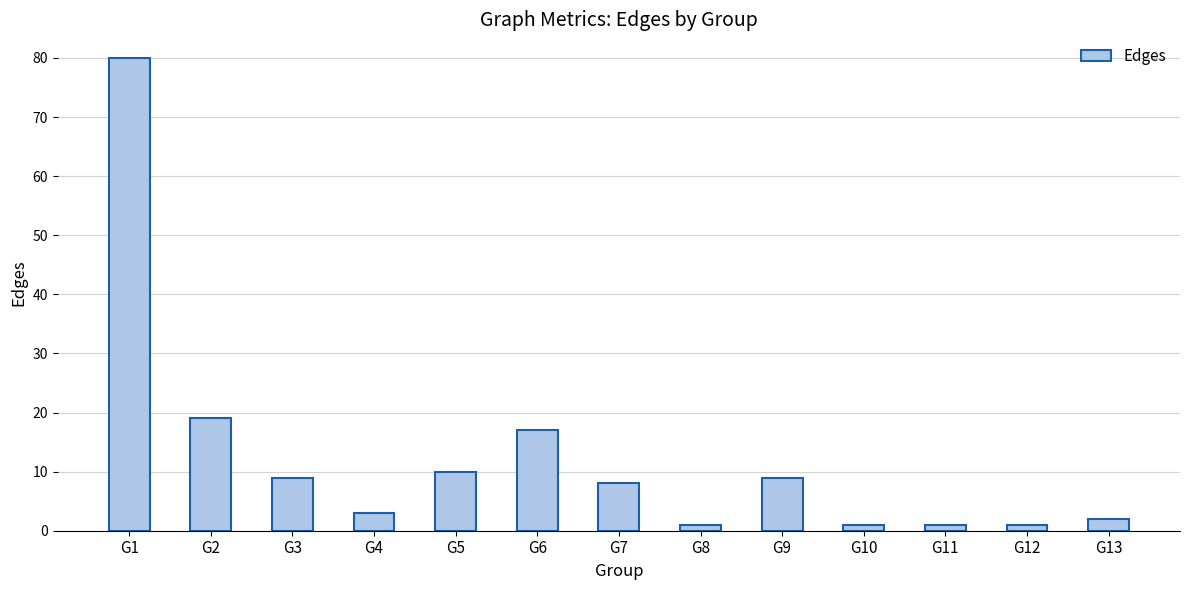

At which label is the value closest to 40?

G2